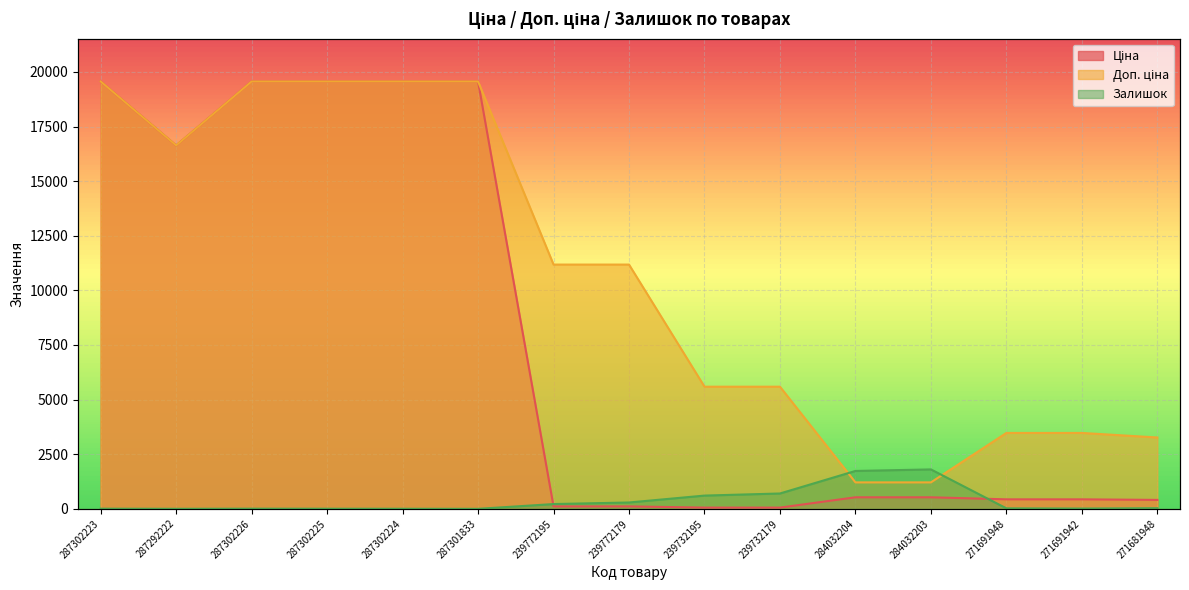

Where does the Ціна series first go above 528?

287302223